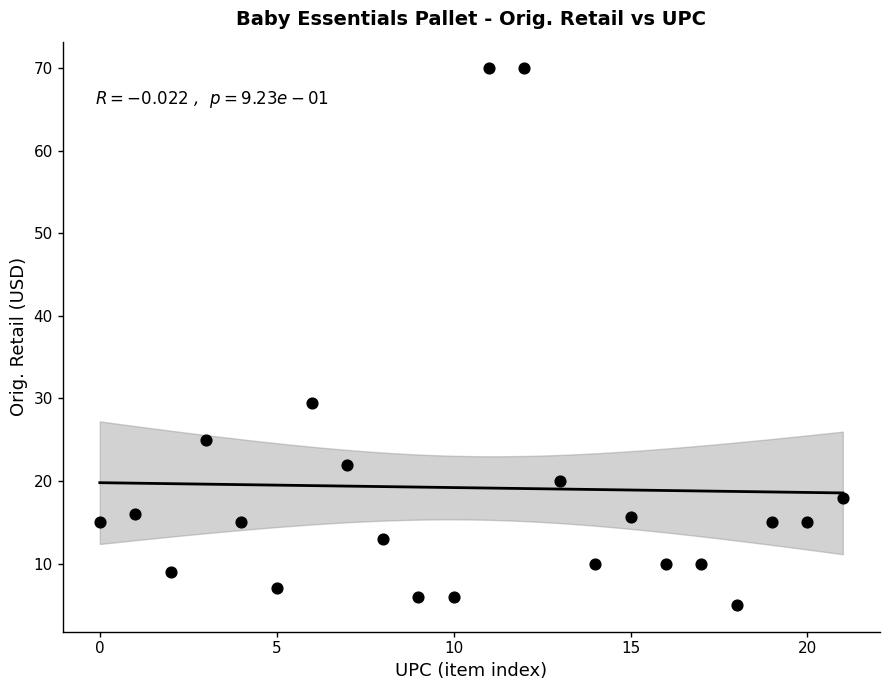

What Y value in the scatter plot is closest to 37?

29.5